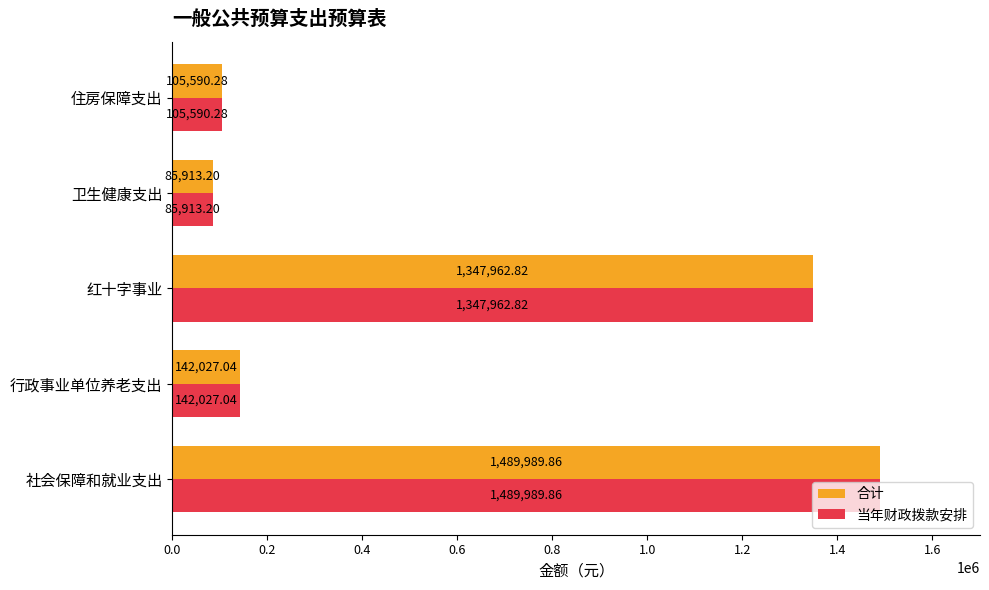

Rank the categories by 当年财政拨款安排 value from lowest to highest.

卫生健康支出, 住房保障支出, 行政事业单位养老支出, 红十字事业, 社会保障和就业支出